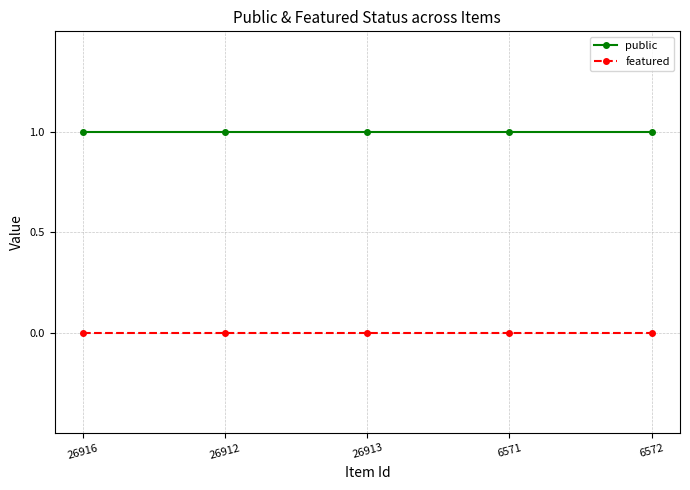

True or false: public and featured intersect in this chart.

False